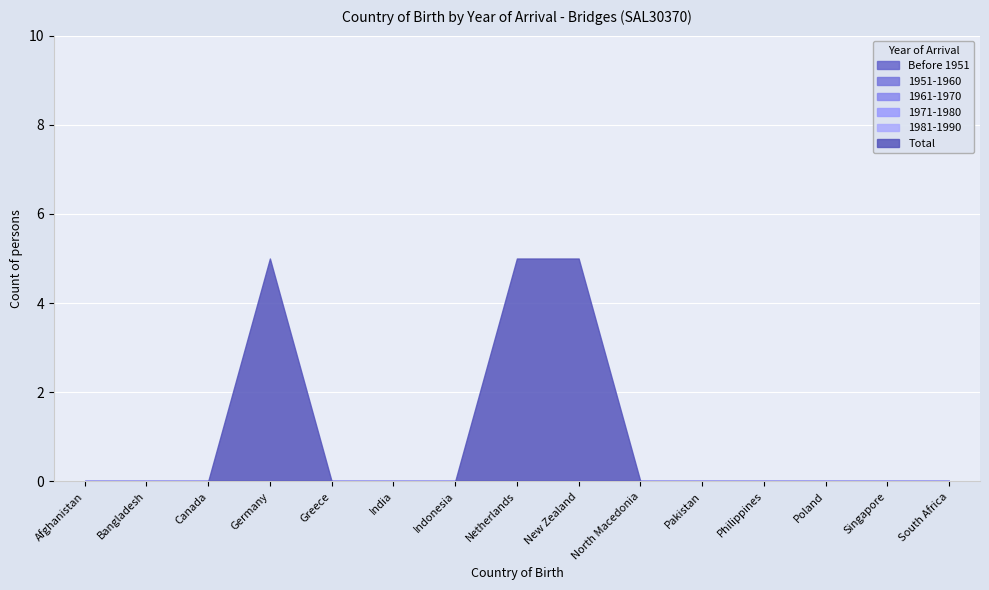

Reading right to left, transcribe all the data shown in this chart.

Before 1951: South Africa=0	Singapore=0	Poland=0	Philippines=0	Pakistan=0	North Macedonia=0	New Zealand=0	Netherlands=0	Indonesia=0	India=0	Greece=0	Germany=0	Canada=0	Bangladesh=0	Afghanistan=0
1951-1960: South Africa=0	Singapore=0	Poland=0	Philippines=0	Pakistan=0	North Macedonia=0	New Zealand=0	Netherlands=0	Indonesia=0	India=0	Greece=0	Germany=0	Canada=0	Bangladesh=0	Afghanistan=0
1961-1970: South Africa=0	Singapore=0	Poland=0	Philippines=0	Pakistan=0	North Macedonia=0	New Zealand=0	Netherlands=0	Indonesia=0	India=0	Greece=0	Germany=0	Canada=0	Bangladesh=0	Afghanistan=0
1971-1980: South Africa=0	Singapore=0	Poland=0	Philippines=0	Pakistan=0	North Macedonia=0	New Zealand=0	Netherlands=0	Indonesia=0	India=0	Greece=0	Germany=0	Canada=0	Bangladesh=0	Afghanistan=0
1981-1990: South Africa=0	Singapore=0	Poland=0	Philippines=0	Pakistan=0	North Macedonia=0	New Zealand=0	Netherlands=0	Indonesia=0	India=0	Greece=0	Germany=0	Canada=0	Bangladesh=0	Afghanistan=0
Total: South Africa=0	Singapore=0	Poland=0	Philippines=0	Pakistan=0	North Macedonia=0	New Zealand=5	Netherlands=5	Indonesia=0	India=0	Greece=0	Germany=5	Canada=0	Bangladesh=0	Afghanistan=0